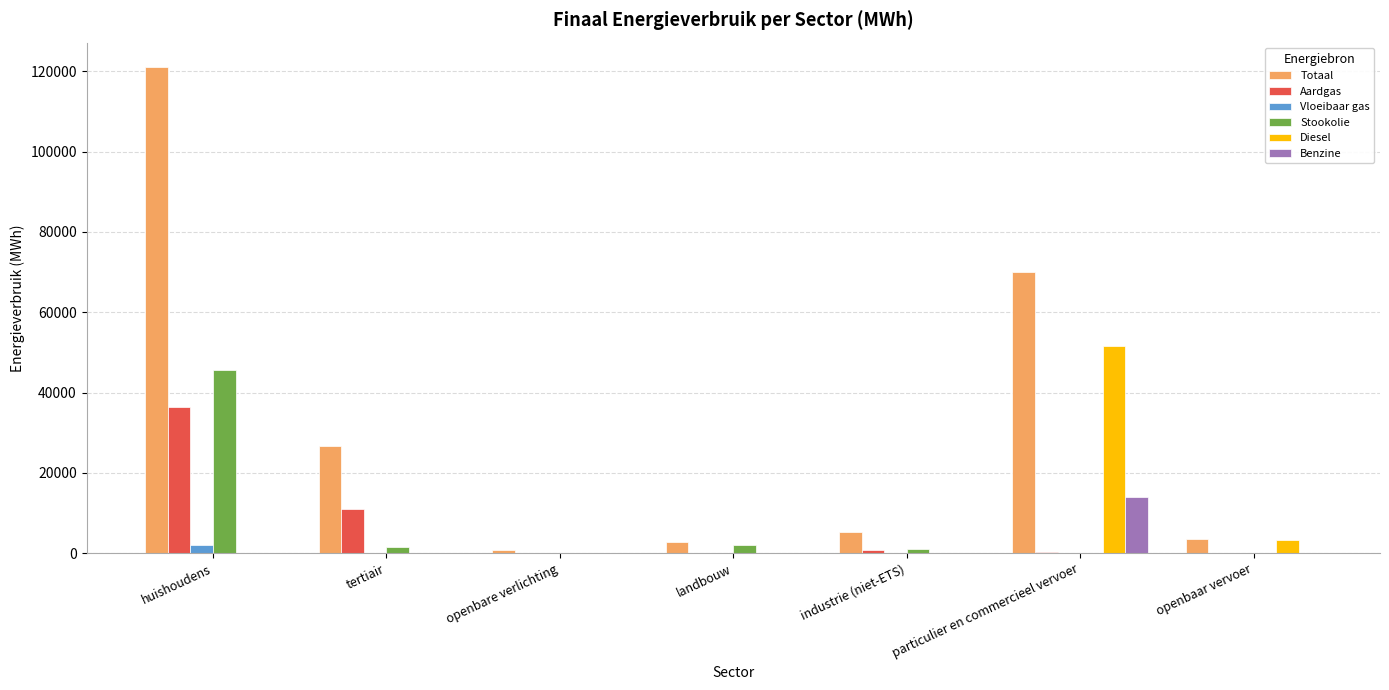

How many series are shown in this chart?

6